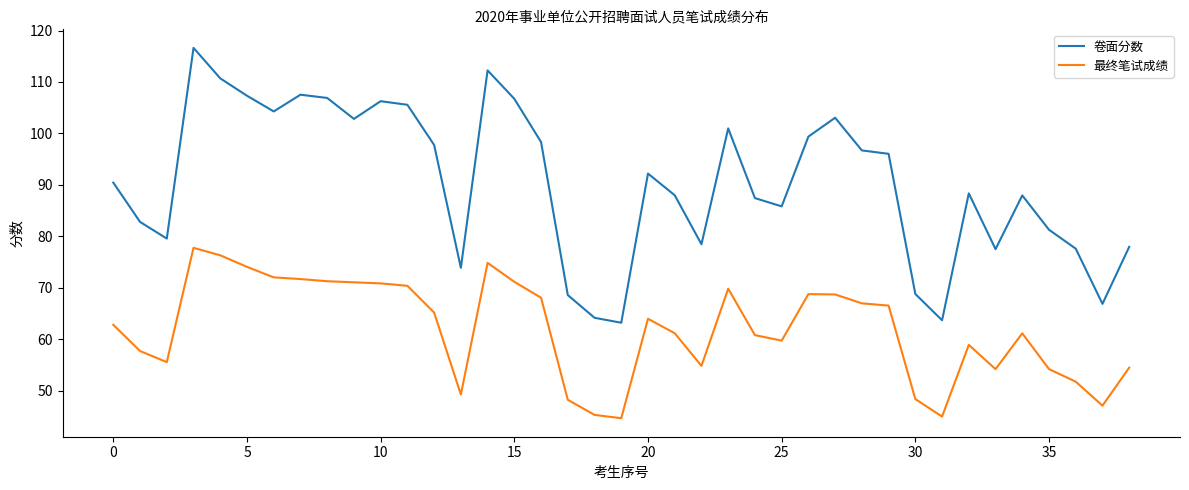

True or false: 卷面分数 and 最终笔试成绩 cross at least once.

False